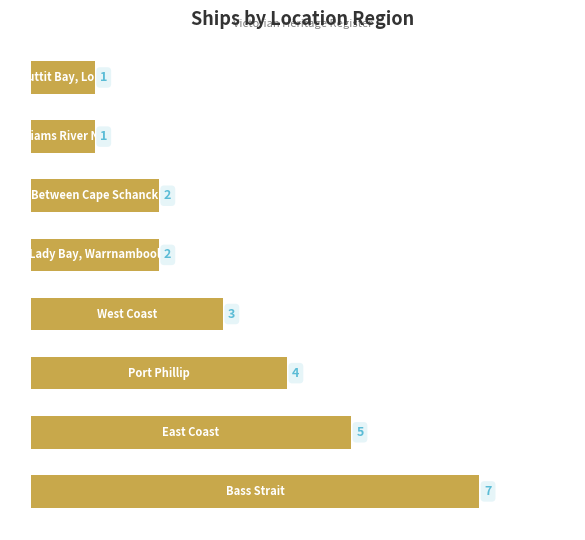

What is the greatest value displayed?

7